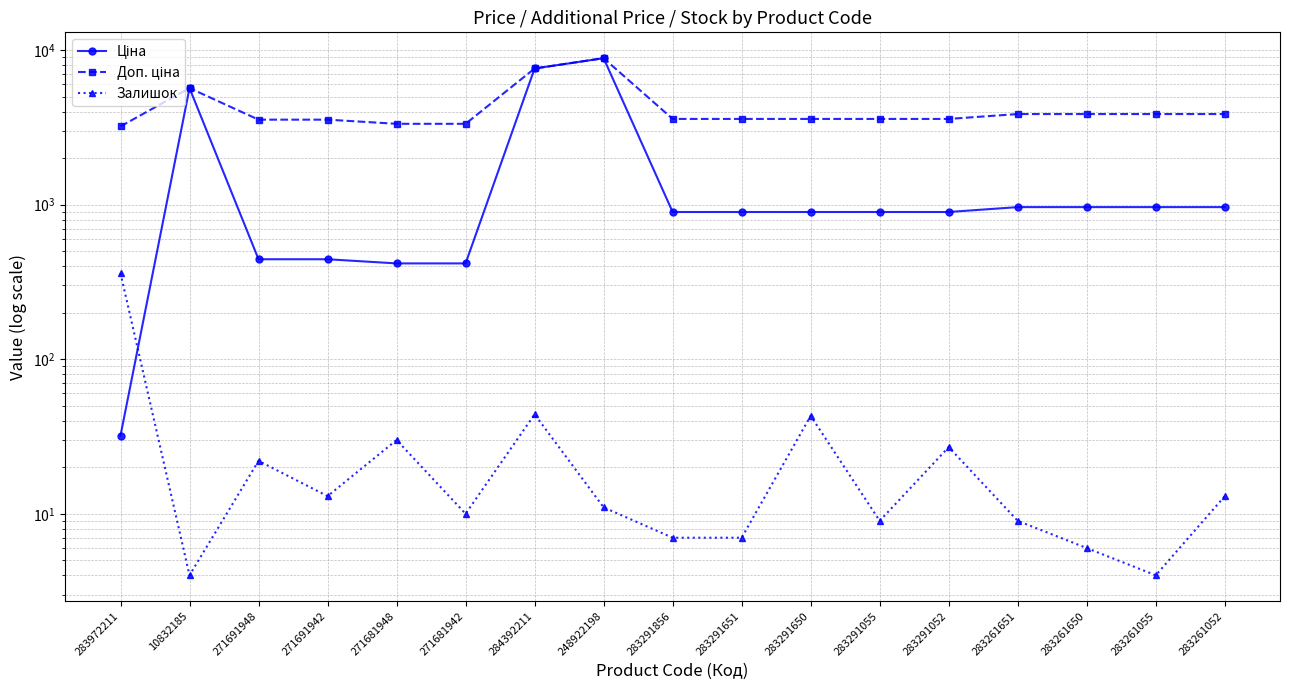

Does the chart have visible grid lines?

Yes